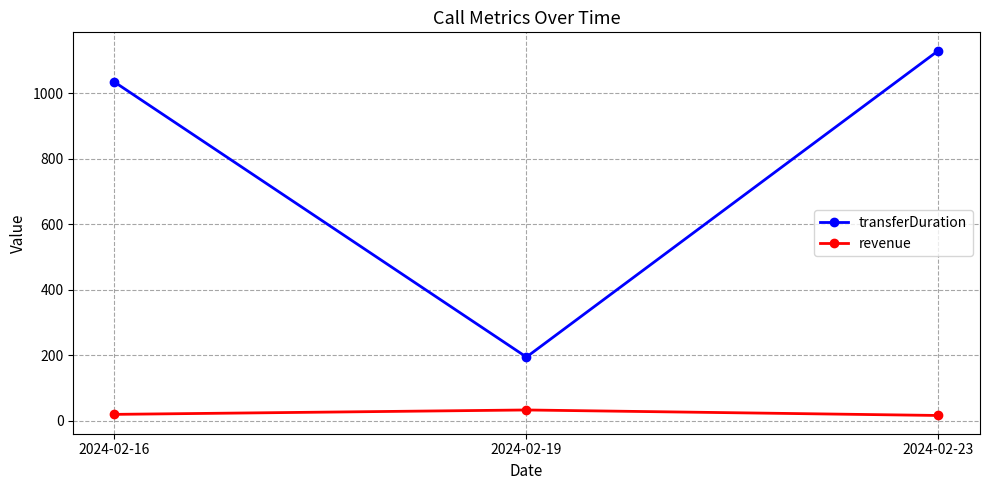

What is the total value across all series at 2024-02-23?

1146.8